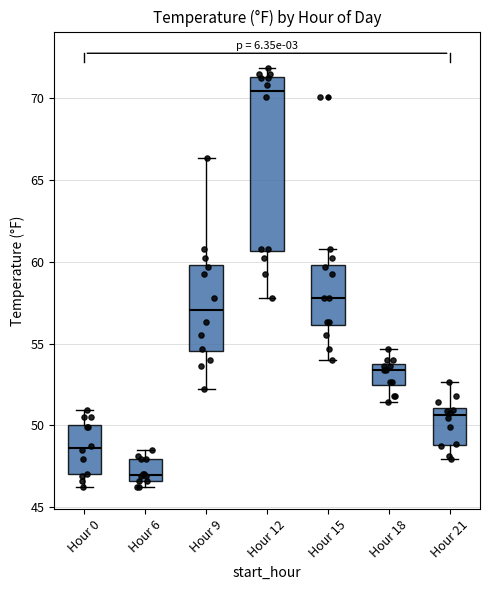

Reading left to right, transcribe this box plot: for each box, give where its median line is, the range the box spans, and where its two whiskers end, as read against the y-axis. The values are not printed on the chart, so give them approximately, as read against the axis.

Hour 0: median 48.5, box 47.0 to 50.0, whiskers 46.0 to 51.0
Hour 6: median 47.0, box 46.5 to 48.0, whiskers 46.0 to 48.5
Hour 9: median 57.0, box 54.5 to 60.0, whiskers 52.0 to 66.5
Hour 12: median 70.5, box 60.5 to 71.5, whiskers 58.0 to 72.0
Hour 15: median 58.0, box 56.0 to 60.0, whiskers 54.0 to 61.0
Hour 18: median 53.5 (just below the box's upper edge), box 52.5 to 53.5, whiskers 51.5 to 54.5
Hour 21: median 50.5, box 49.0 to 51.0, whiskers 48.0 to 52.5